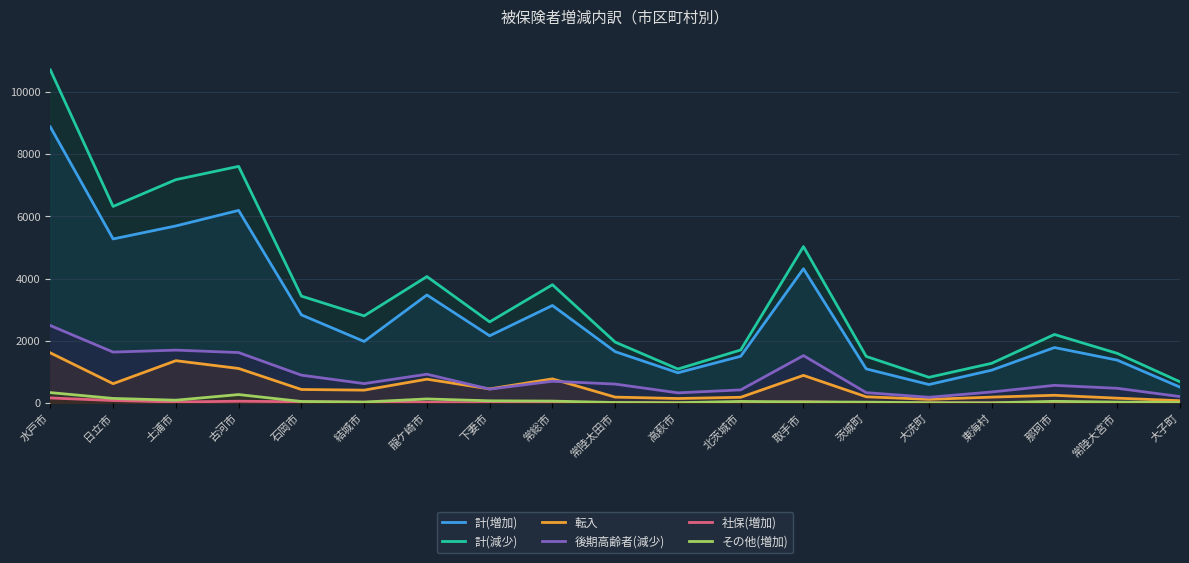

The その他(増加) series shows 32 at 茨城町. True or false?

True